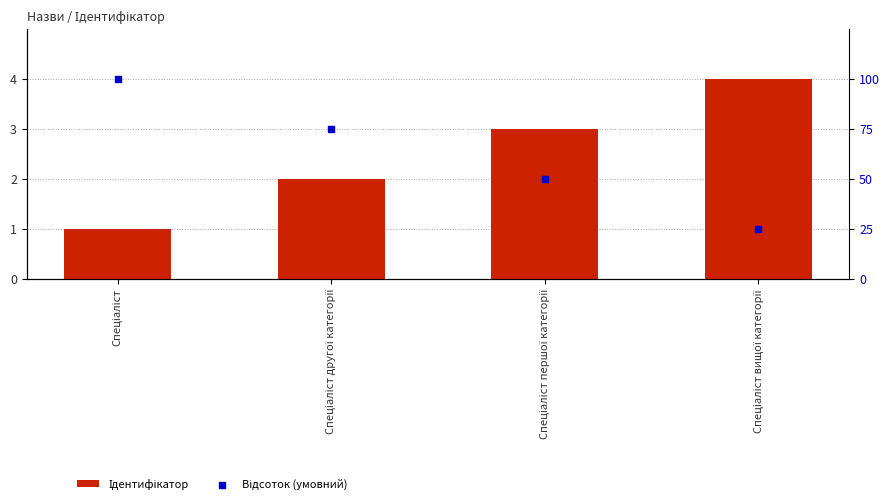

What are all the series names shown in the legend?

Ідентифікатор, Відсоток (умовний)